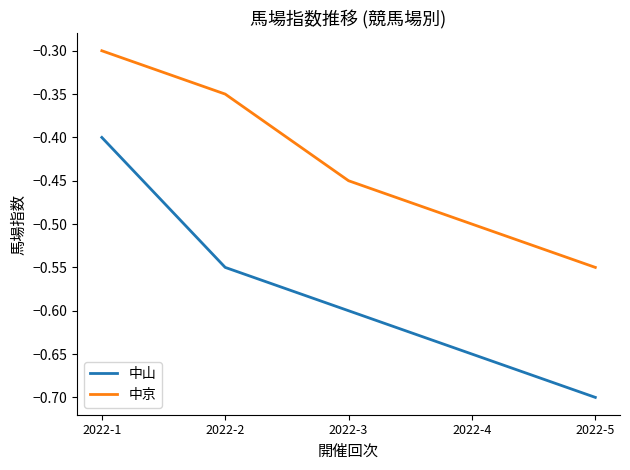

At 2022-2, list the series in order from largest to smallest.

中京, 中山